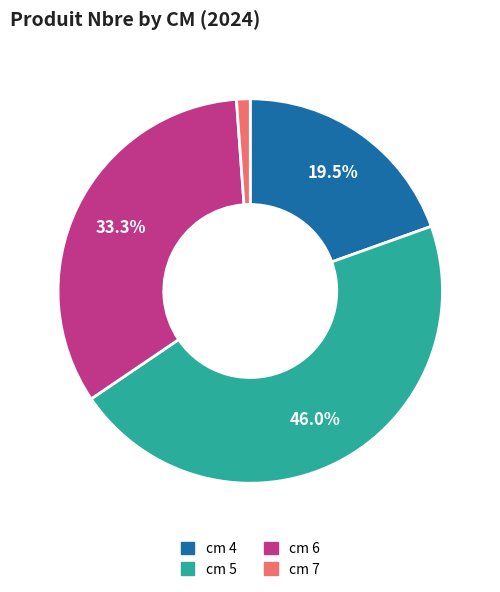

Is there a majority slice in this chart?

No